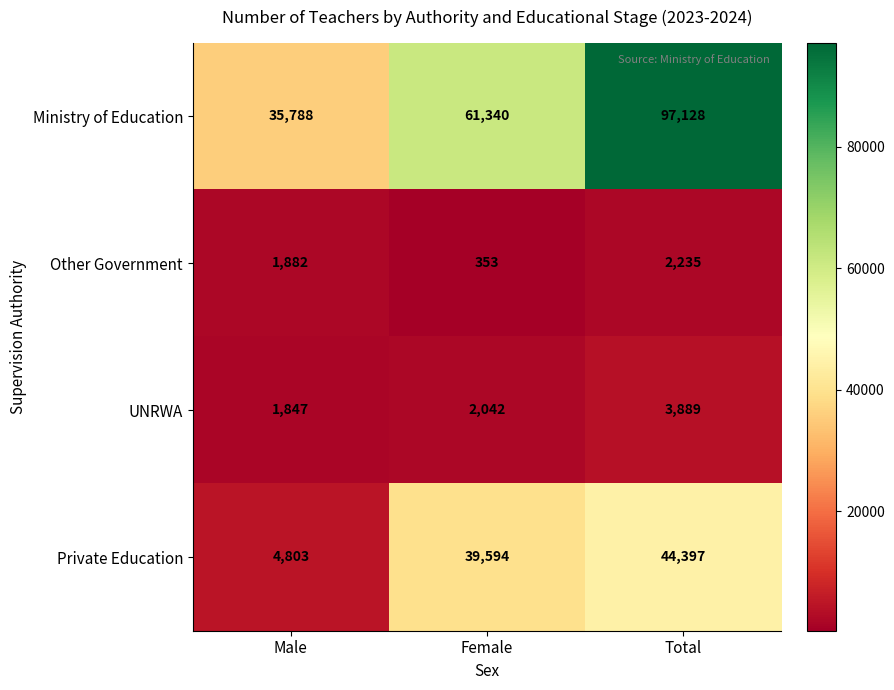

At which category is the sum across all series the highest?

Total